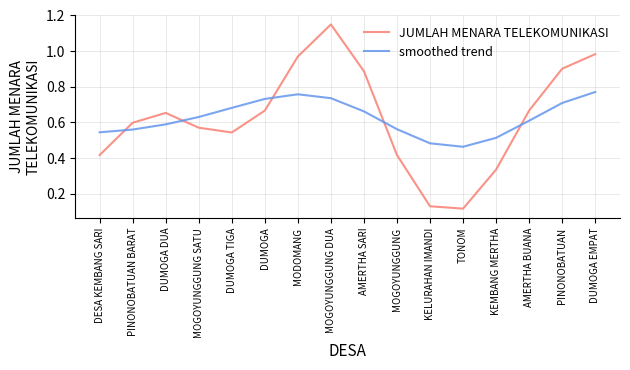

At which category is the sum across all series the highest?

MOGOYUNGGUNG DUA